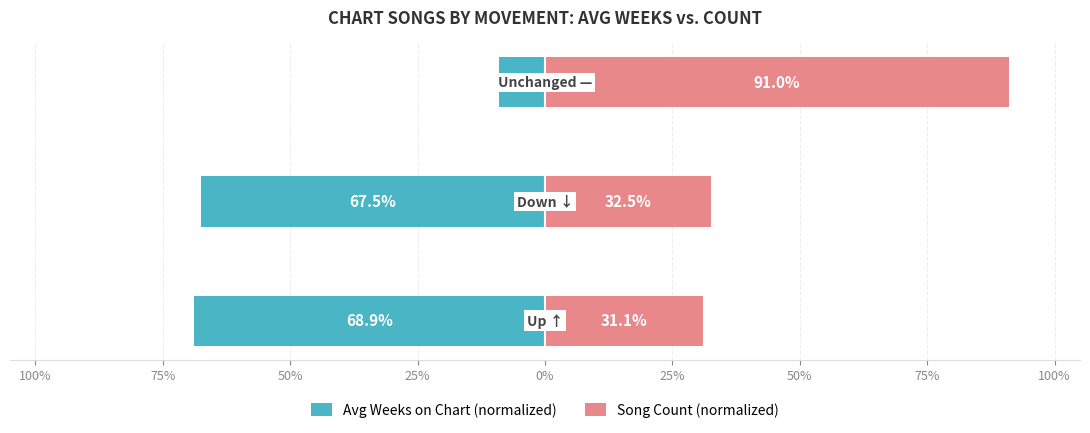

Read the Avg Weeks on Chart (normalized) value at 50%.

-9.0